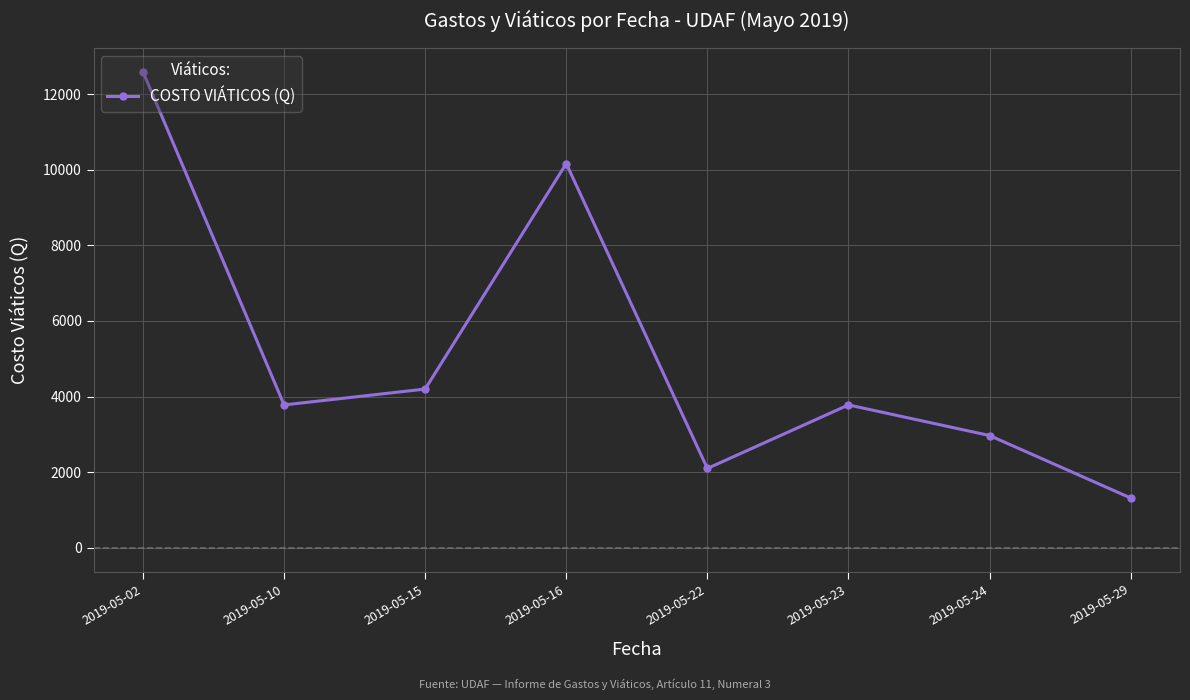

How many lines are shown in the chart?

1